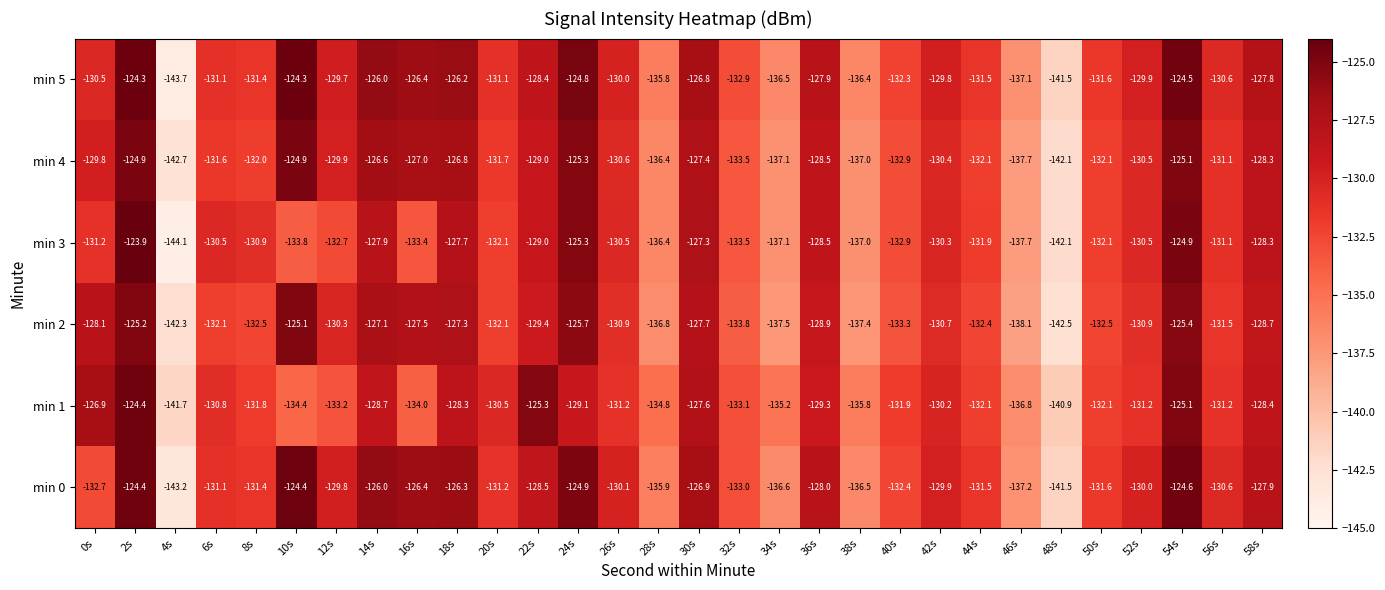

Which series has the largest total across all categories?

min 5